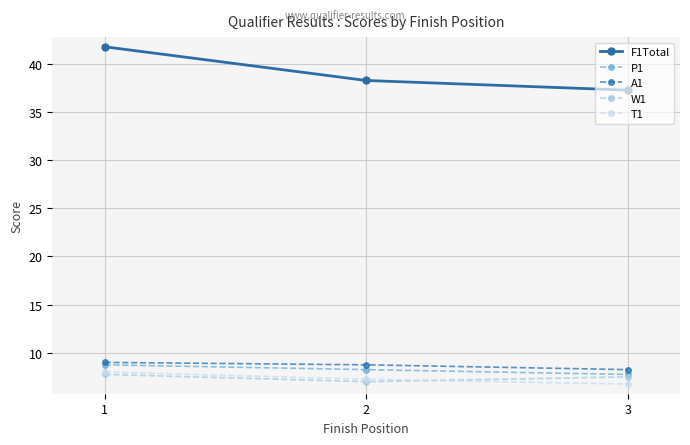

What is the total value across all series at 2?

69.5